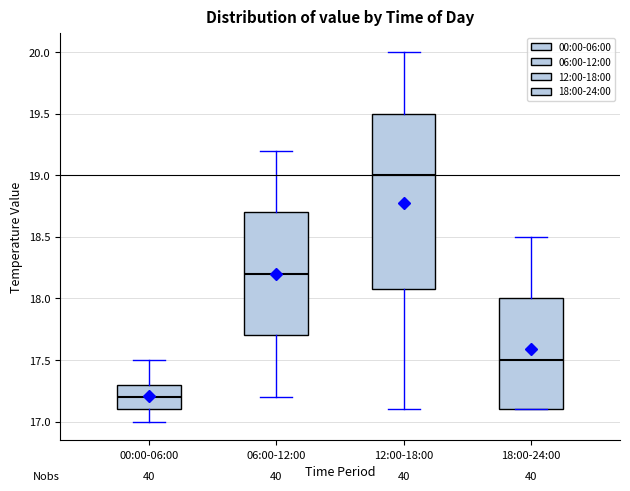

Reading left to right, transcribe this box plot: for each box, give where its median line is, the range the box spans, and where its two whiskers end, as read against the y-axis. The values are not printed on the chart, so give them approximately, as read against the axis.

00:00-06:00: median 17.2, box 17.1 to 17.3, whiskers 17.0 to 17.5
06:00-12:00: median 18.2, box 17.7 to 18.7, whiskers 17.2 to 19.2
12:00-18:00: median 19.0, box 18.1 to 19.5, whiskers 17.1 to 20.0
18:00-24:00: median 17.5, box 17.1 to 18.0, whiskers 17.1 to 18.5